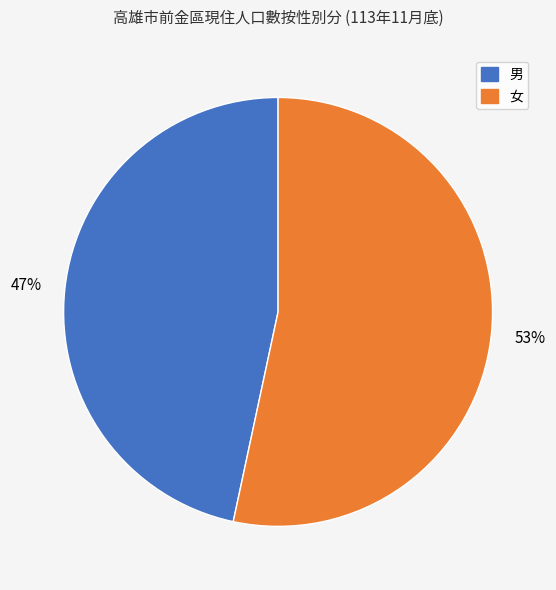

To the nearest percent, what percentage of the pie is 男?

47%